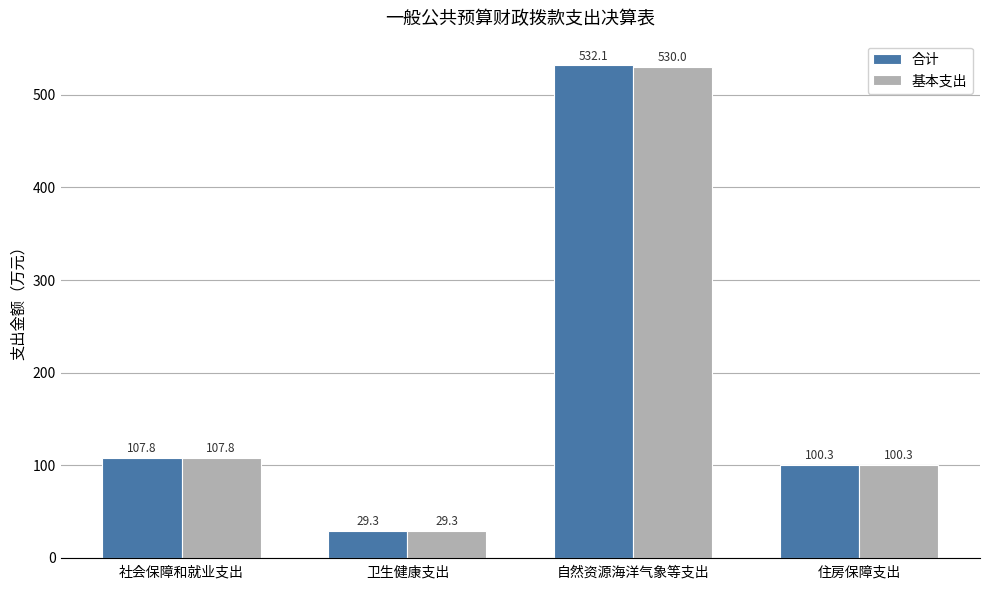

What are all the series names shown in the legend?

合计, 基本支出